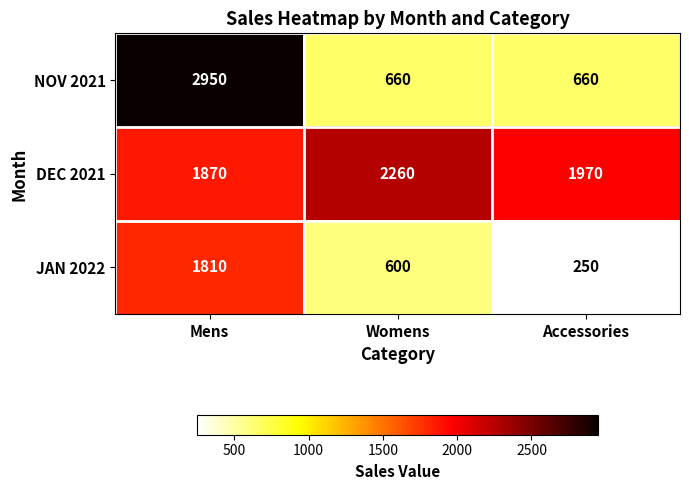

Which series has the largest range (max minus min)?

NOV 2021